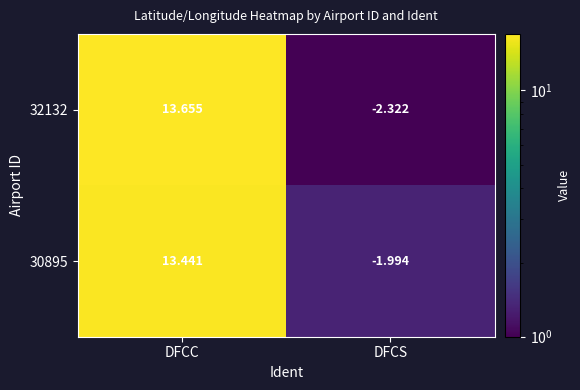

At which label does 32132 first exceed 13?

DFCC